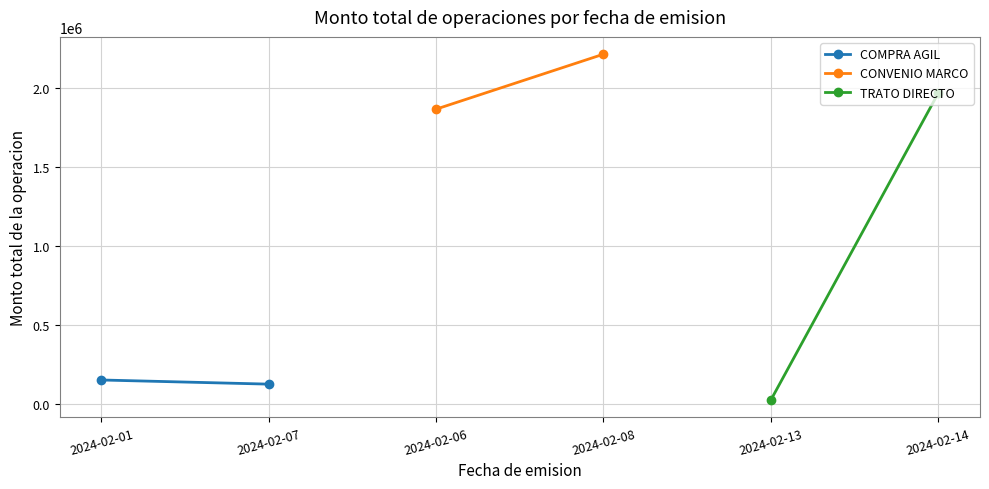

Which series has the largest range (max minus min)?

TRATO DIRECTO